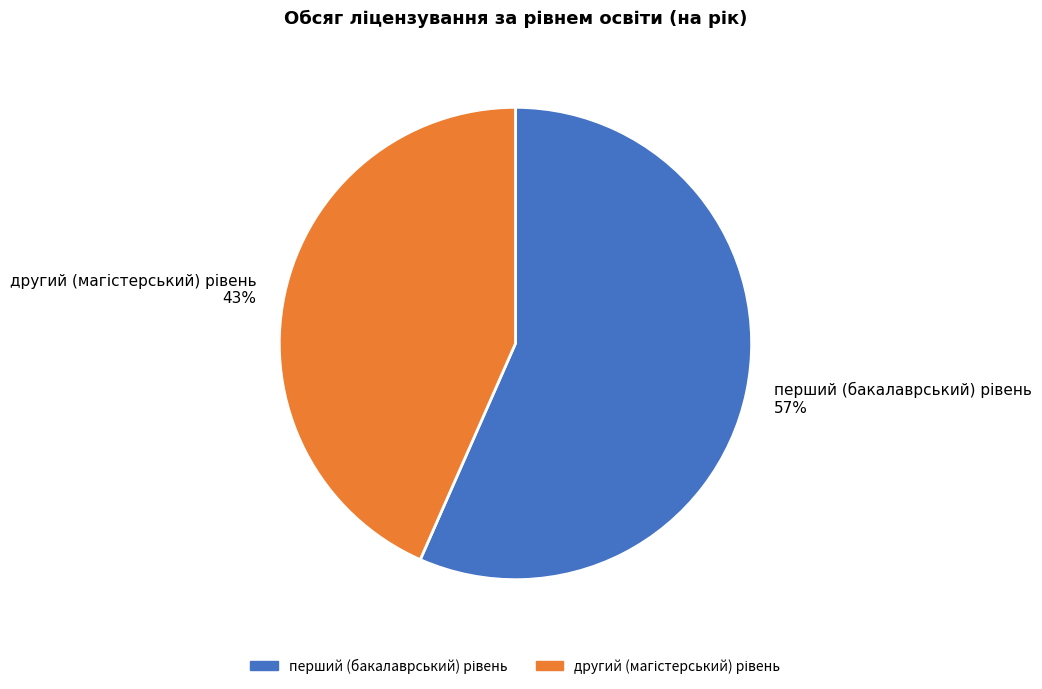

Is there a majority slice in this chart?

Yes